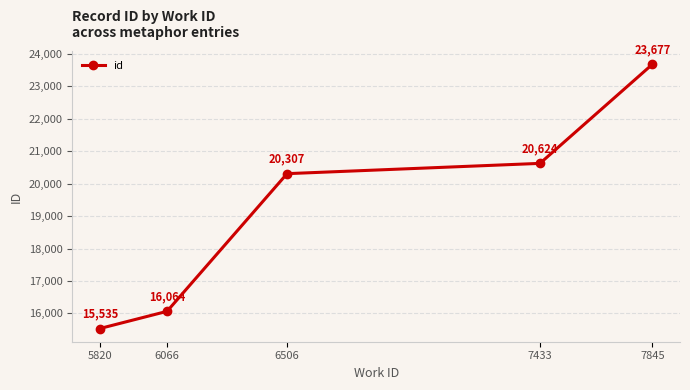

What is the approximate value at 5820, to the nearest 10?

15540